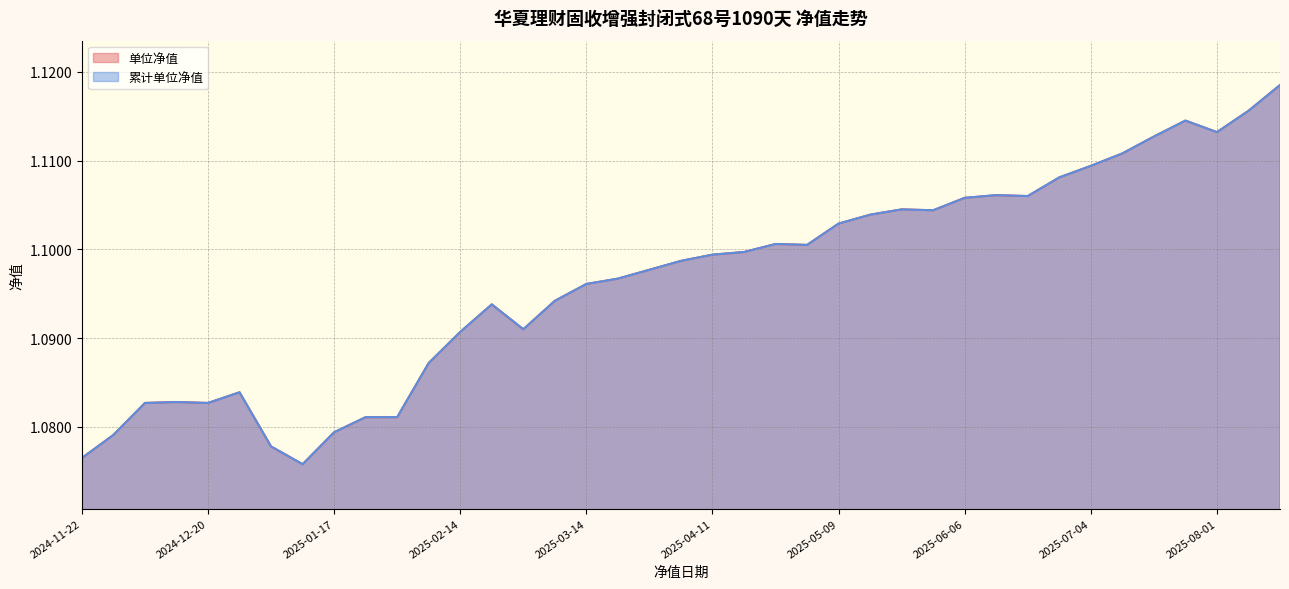

True or false: 单位净值 and 累计单位净值 intersect in this chart.

False